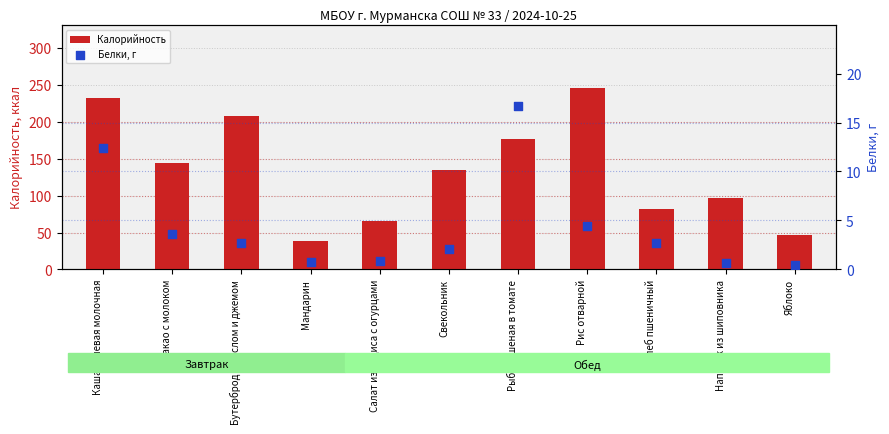

At how many categories does at least one series exceed 135?

5